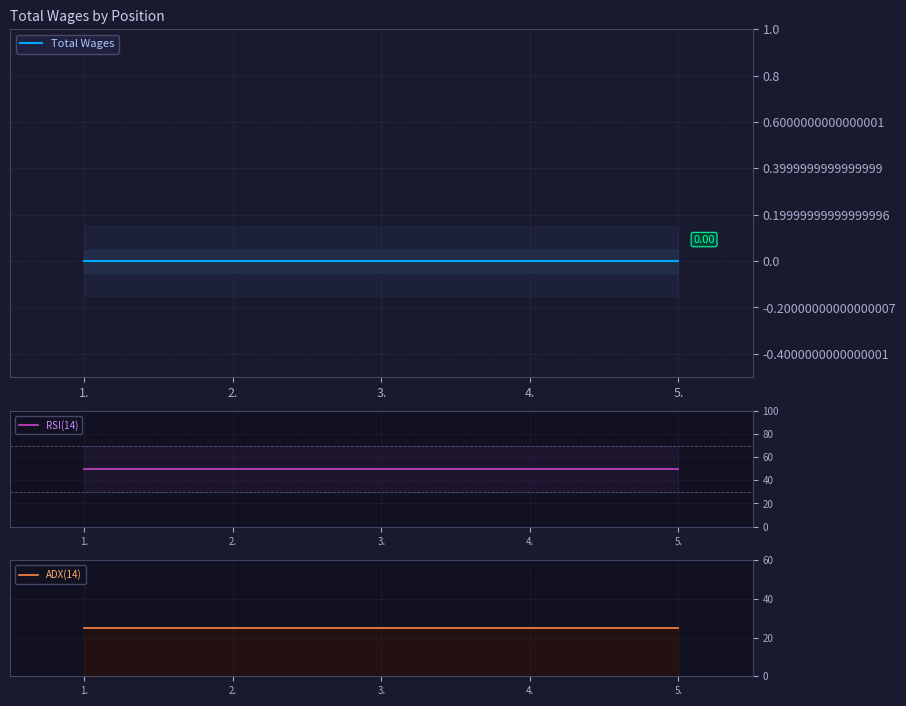

Is it true that Total Wages equals 0 at 3.?

True